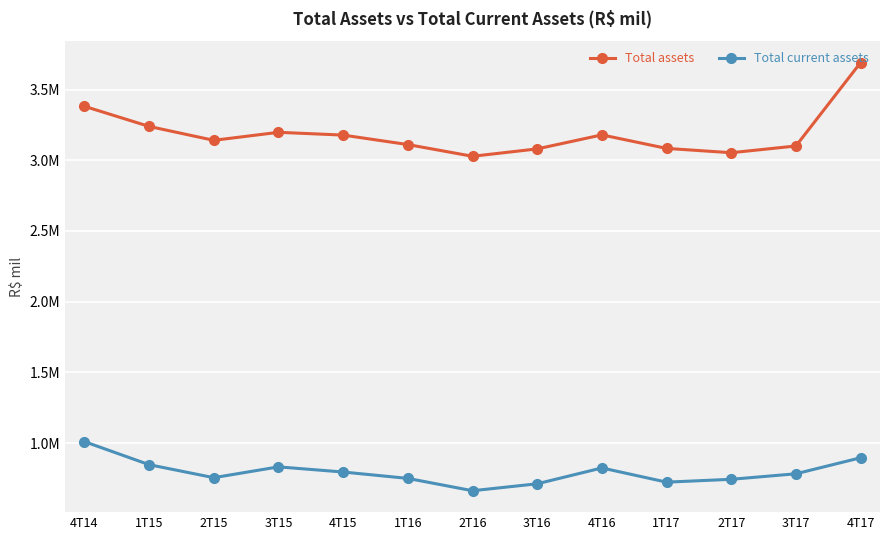

What is the total value across all series at 2T15?

3896166.0